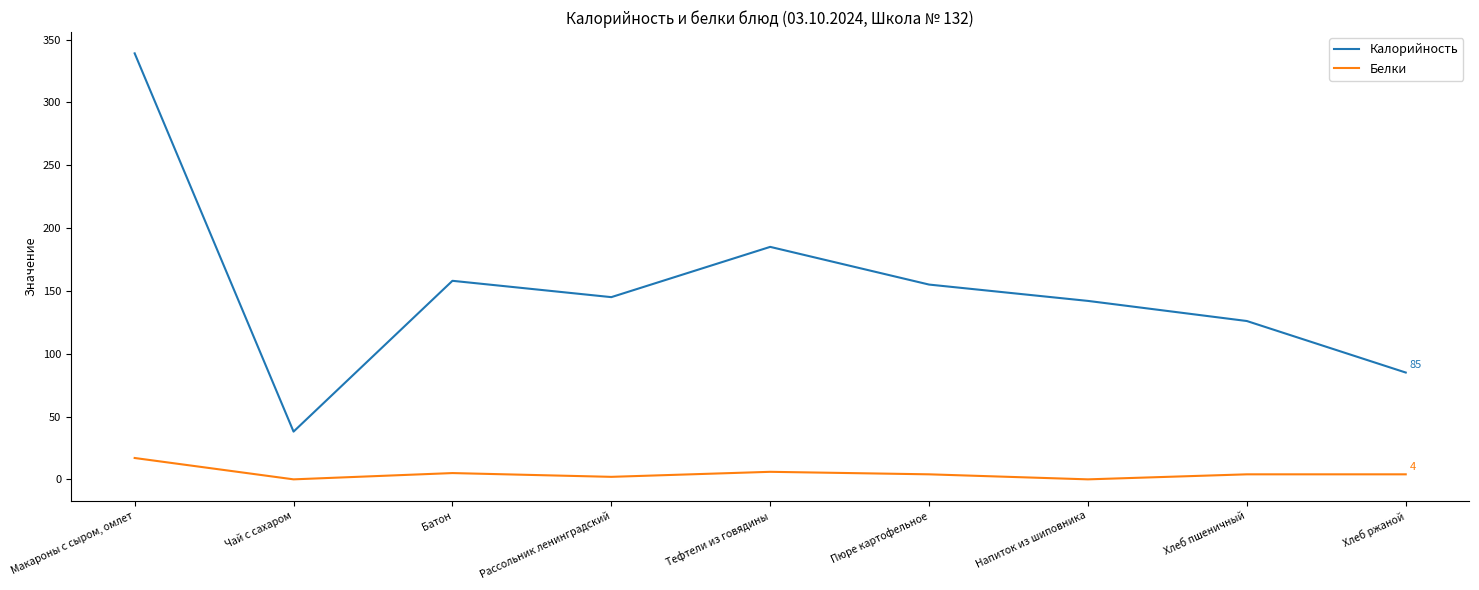

Rank the series by their average value, from lowest to highest.

Белки, Калорийность